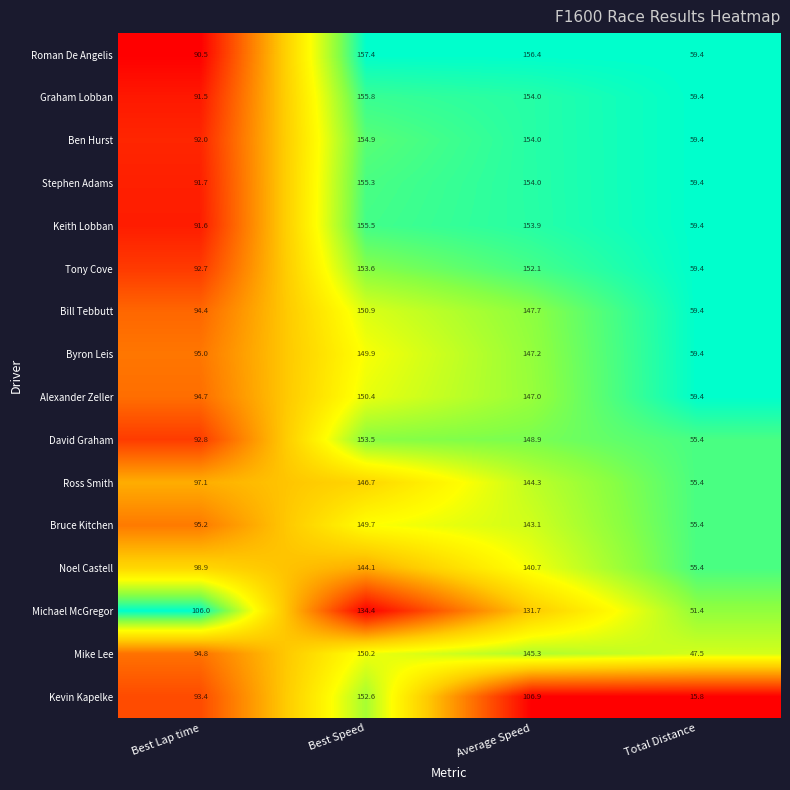

Count the number of categories in the chart.

4